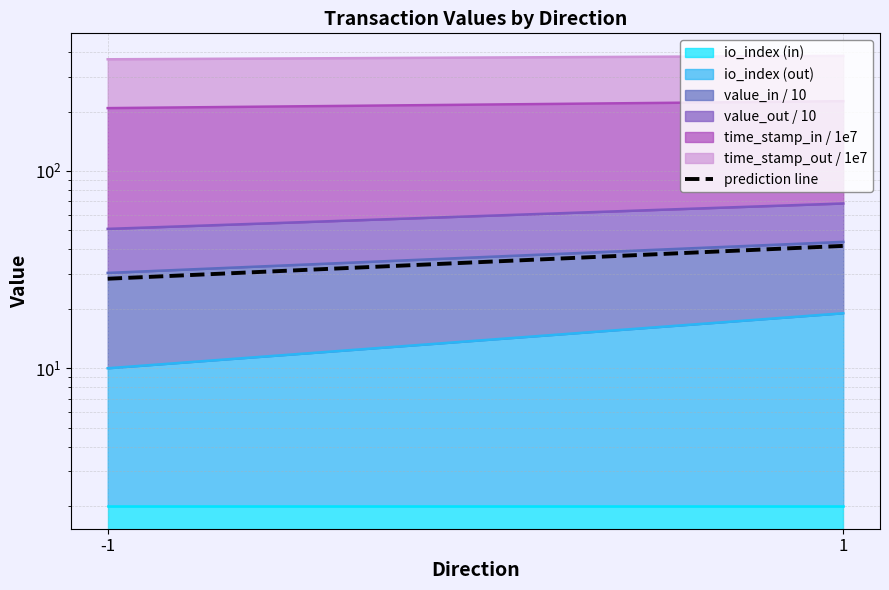

What is the change in value from -1 to 1?

+13.3